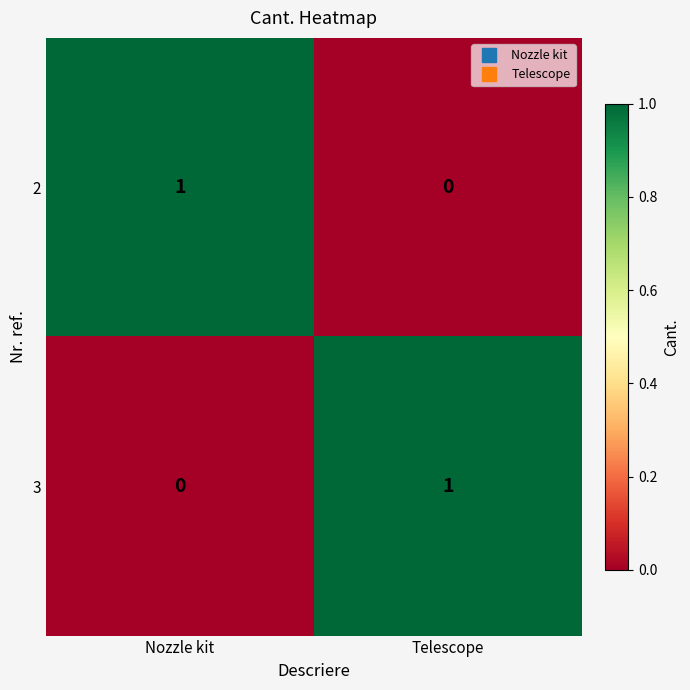

How many series are shown in this chart?

2